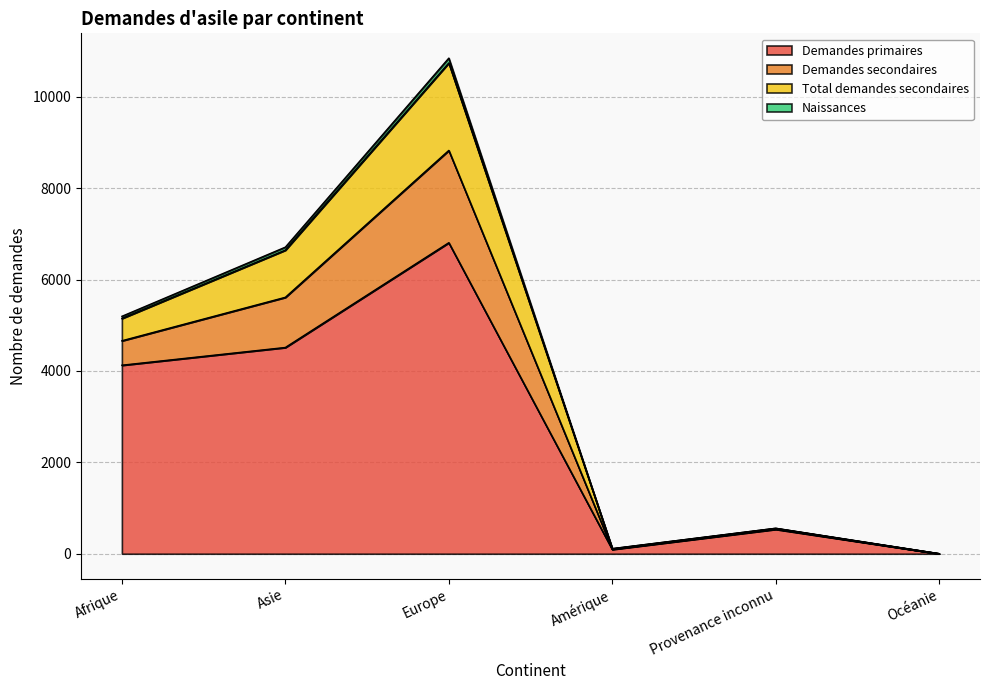

At how many categories does at least one series exceed 2547?

3